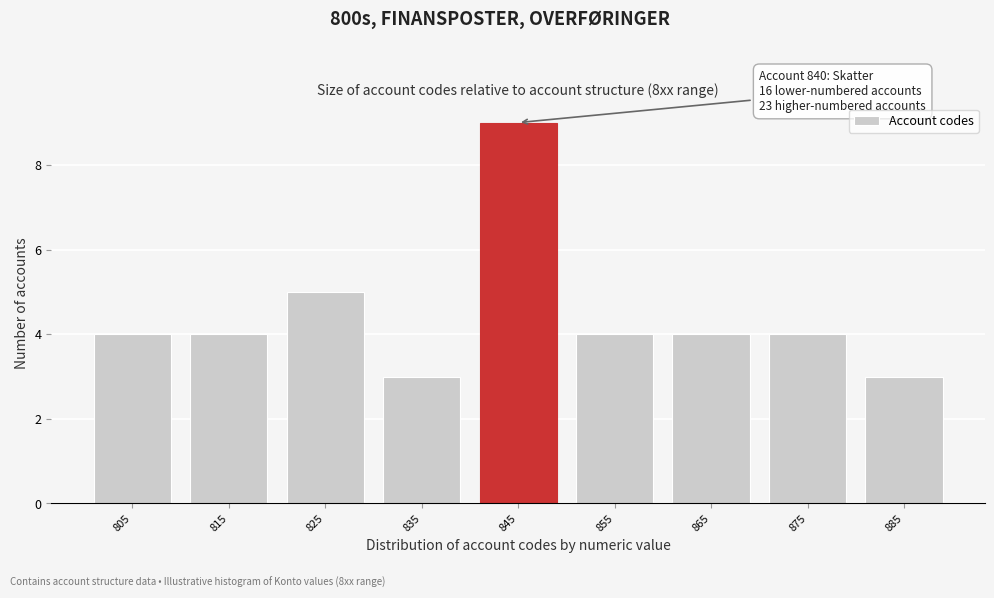

Over which range of the x-axis is the bar tallest?

840 to 850